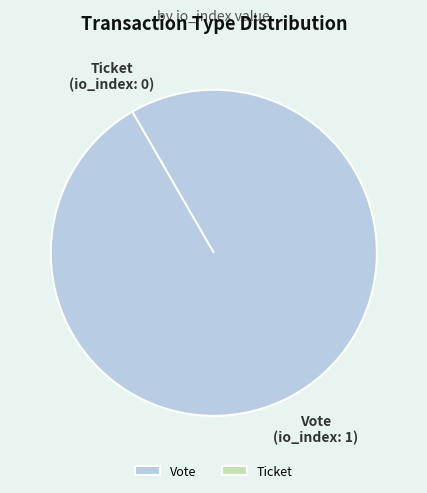

How many segments does this pie chart have?

2